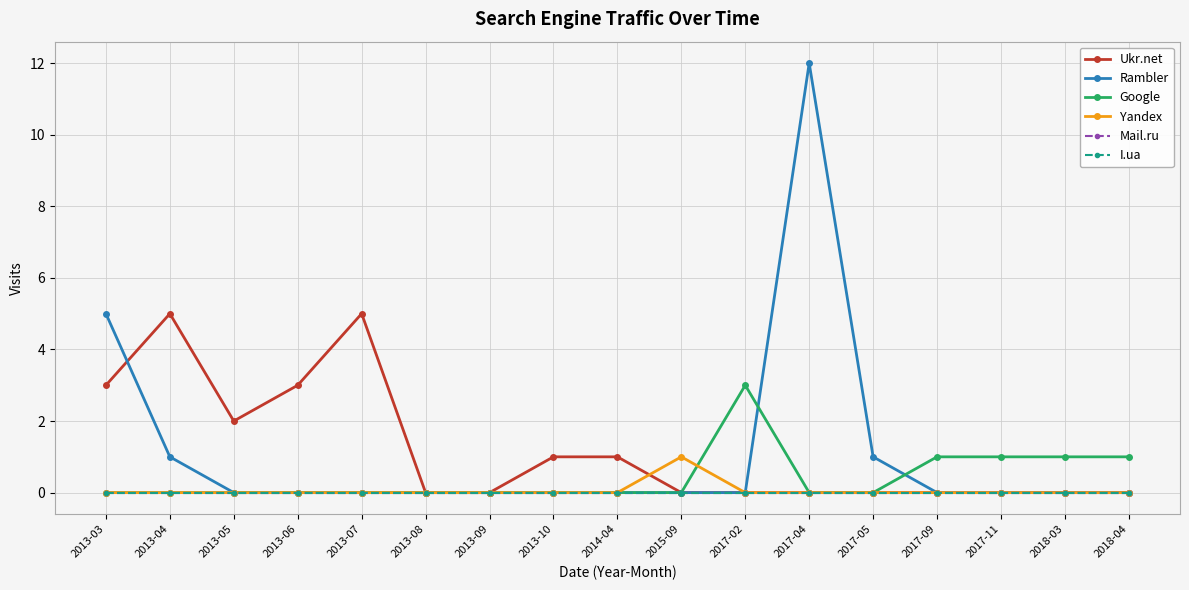

What is the sum of all Yandex values?

1